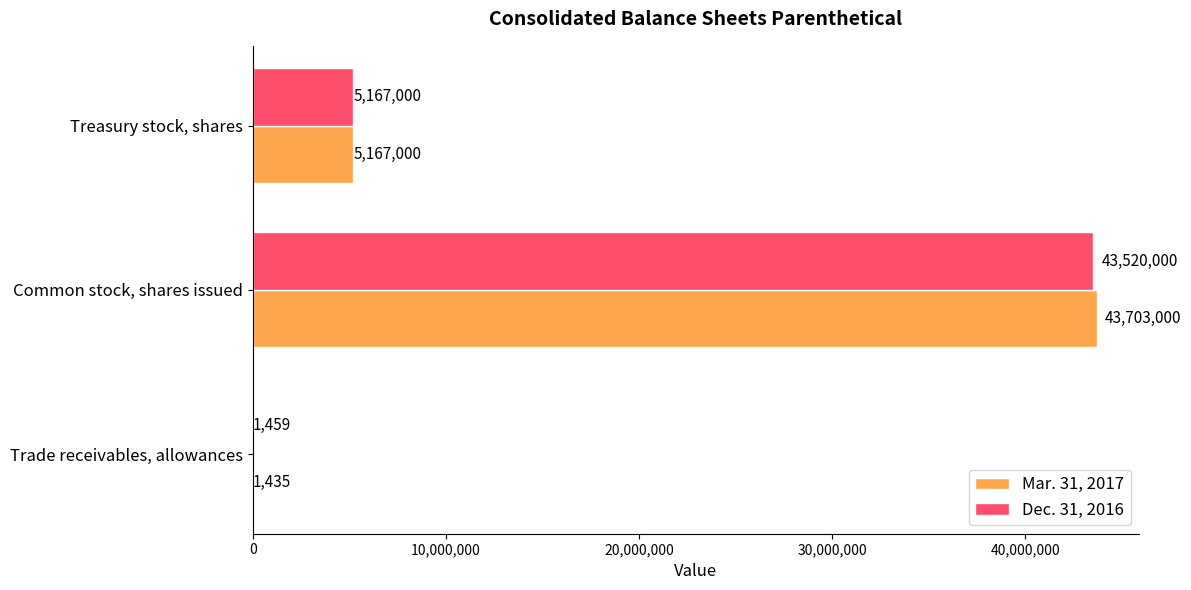

What is the average value of the Dec. 31, 2016 series?

16229486